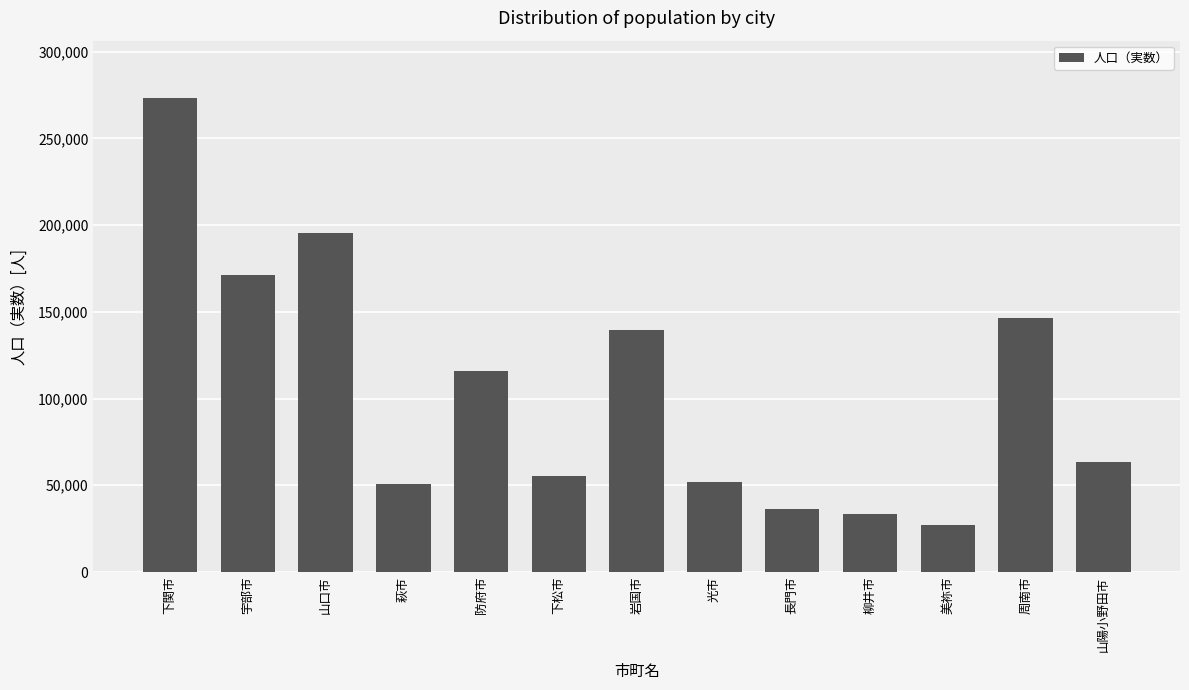

What value does the data have at 萩市?

50874